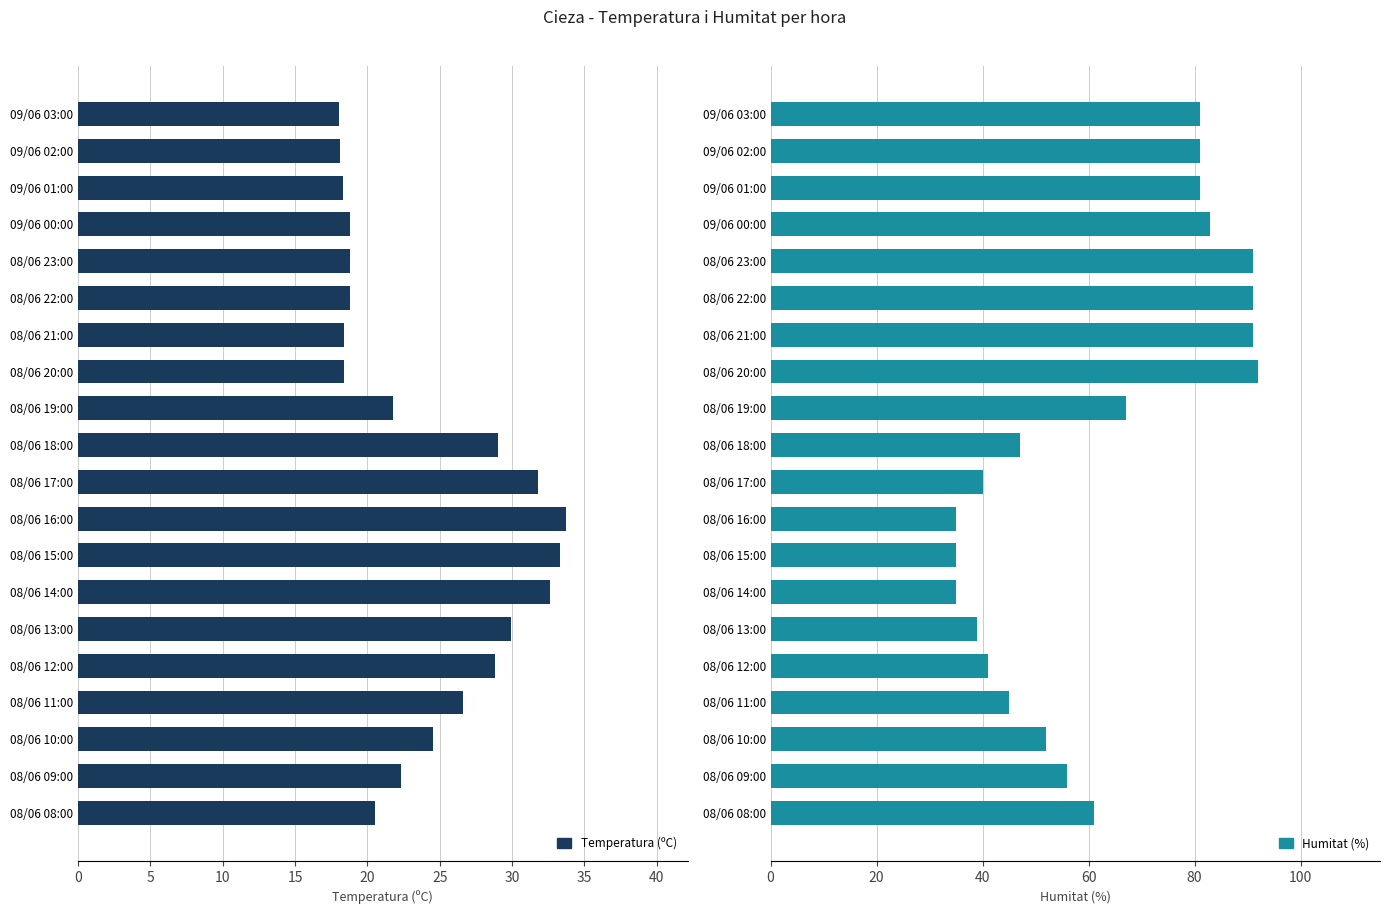

At 08/06 10:00, list the series in order from smallest to largest.

Temperatura (ºC), Humitat (%)